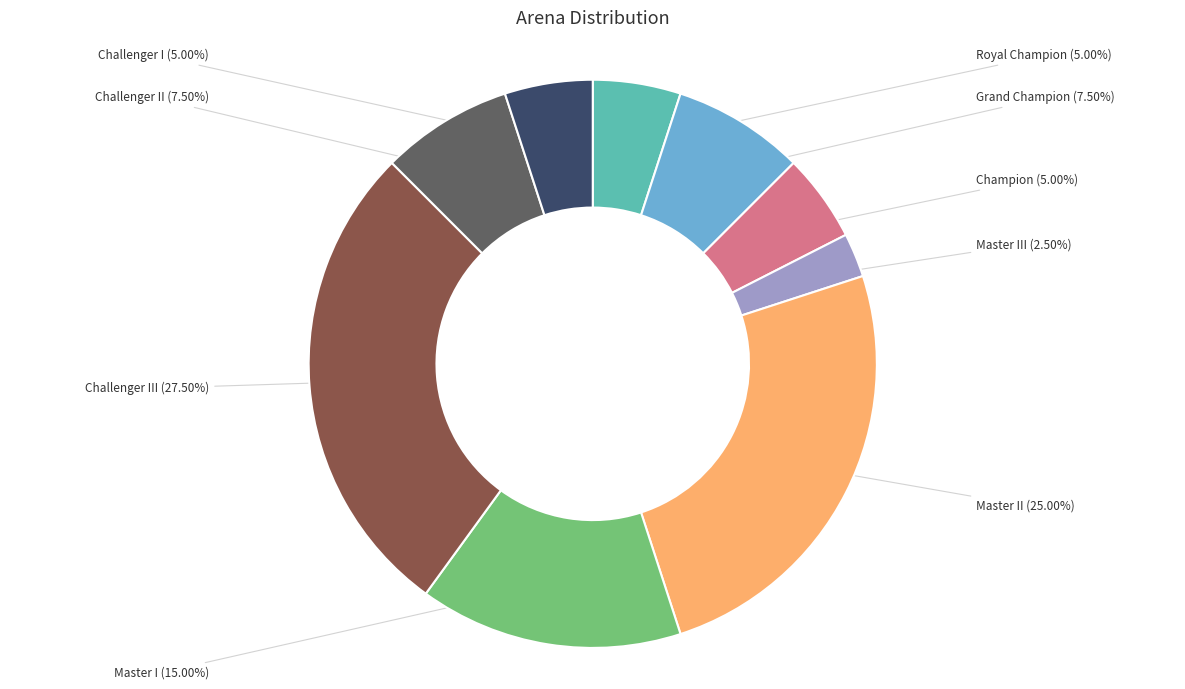

What percentage do Grand Champion and Challenger III together represent?

35.0%